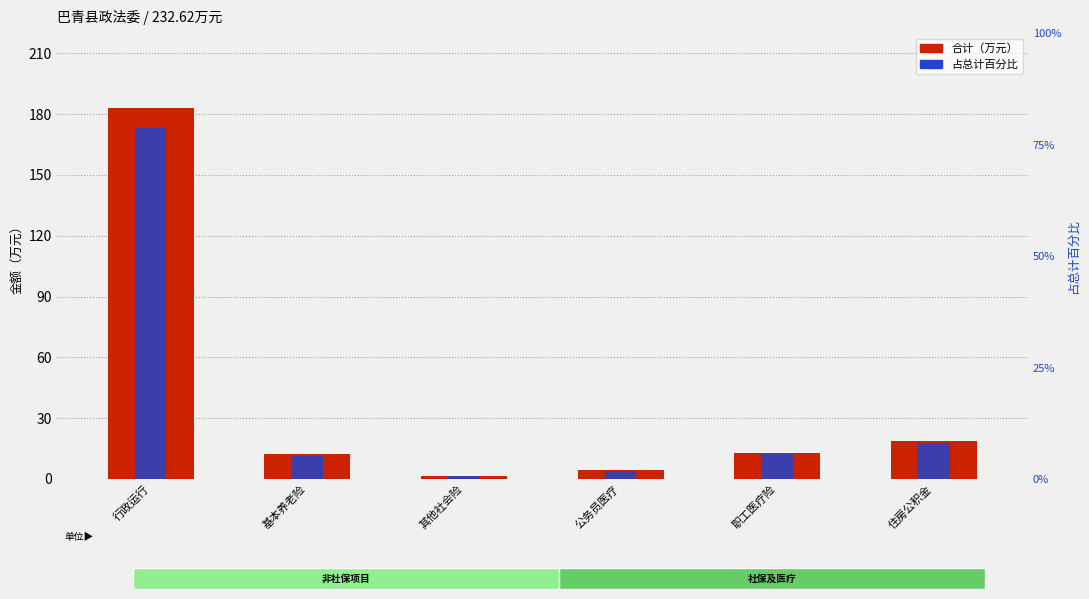

What is the label of the 2nd bar from the right?

职工医疗险